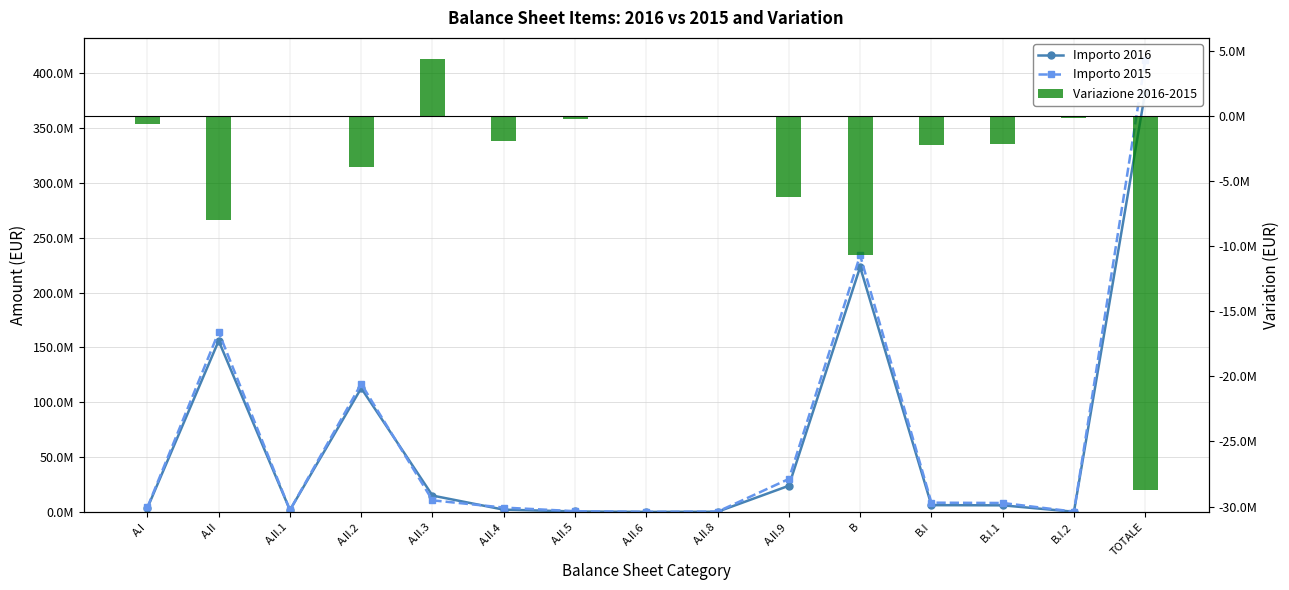

How many values in the Importo 2015 series exceed 8152398?

7